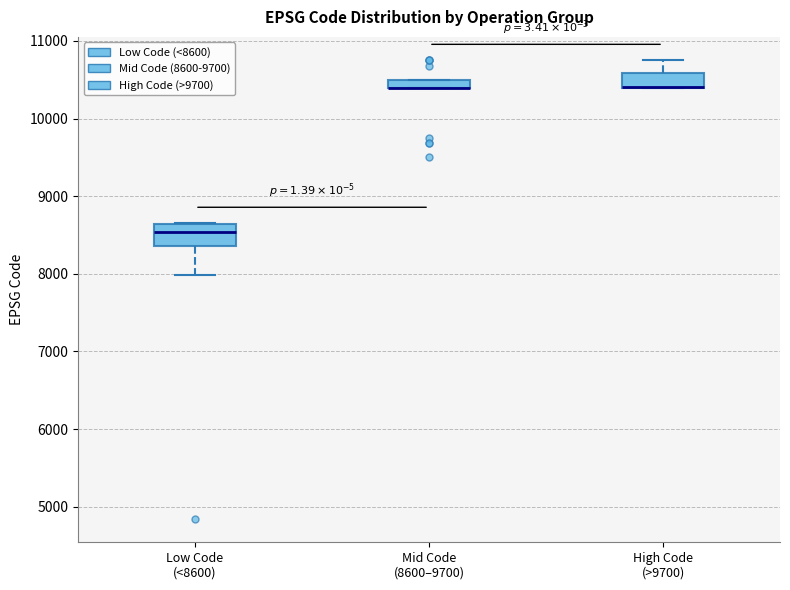

Where is the lower edge of the box for Low Code (<8600) on the y-axis? The values are not printed on the chart, so give them approximately, as read against the axis.

8400